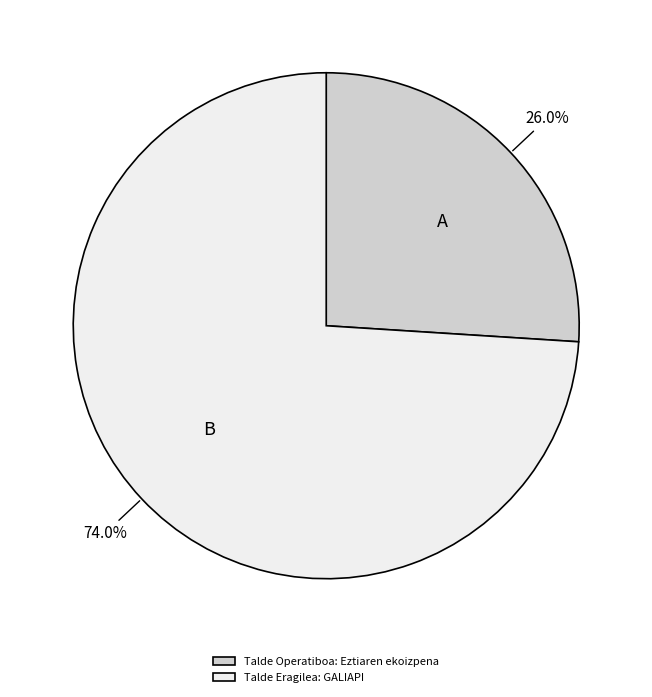

Between Talde Operatiboa: Eztiaren ekoizpena and Talde Eragilea: GALIAPI, which is larger?

Talde Eragilea: GALIAPI